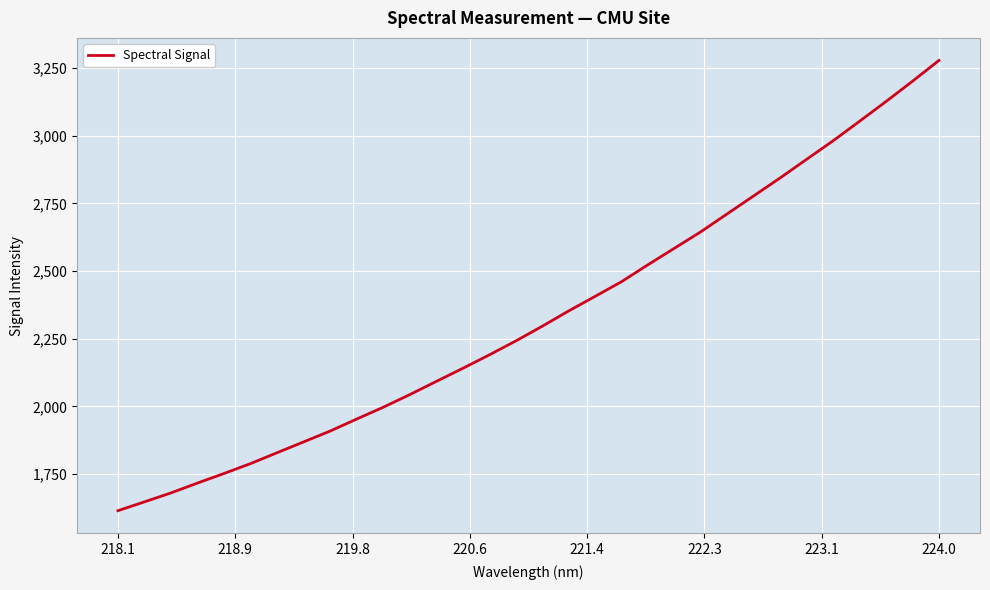

What is the difference between the maximum and minimum values?

1663.1